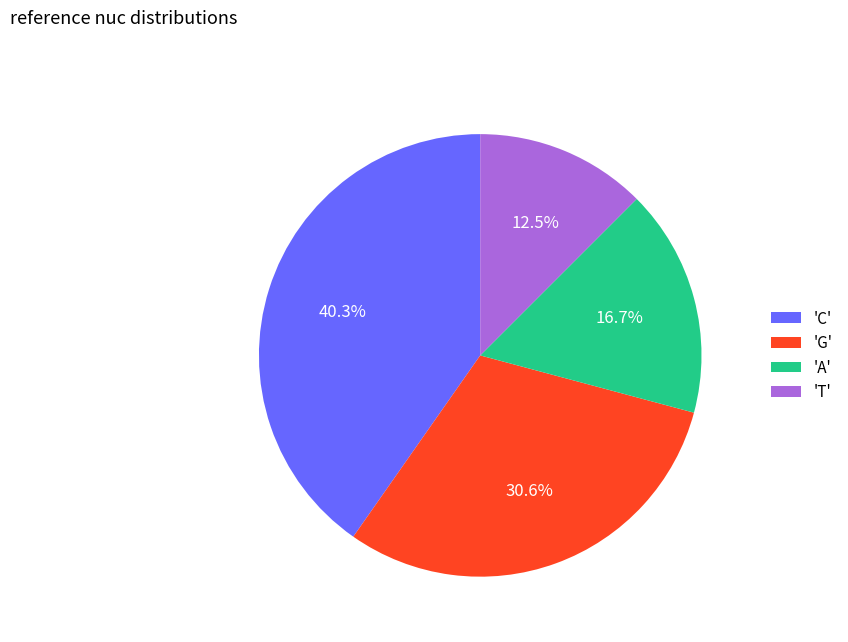

Approximately how many times larger is the value at 'T' compared to 'G'?

0.4